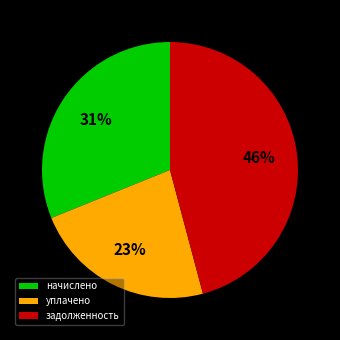

Rank the categories by value from highest to lowest.

задолженность, начислено, уплачено